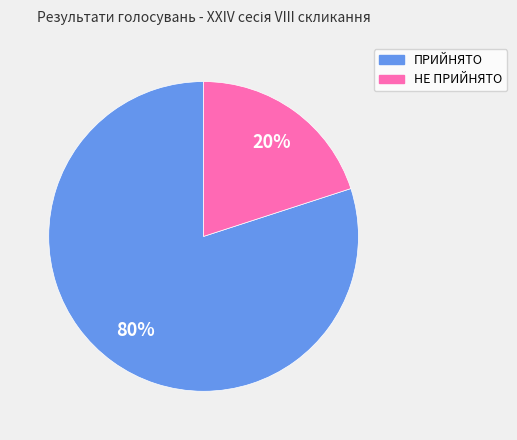

To the nearest percent, what is the difference between the НЕ ПРИЙНЯТО and ПРИЙНЯТО slice percentages?

60%